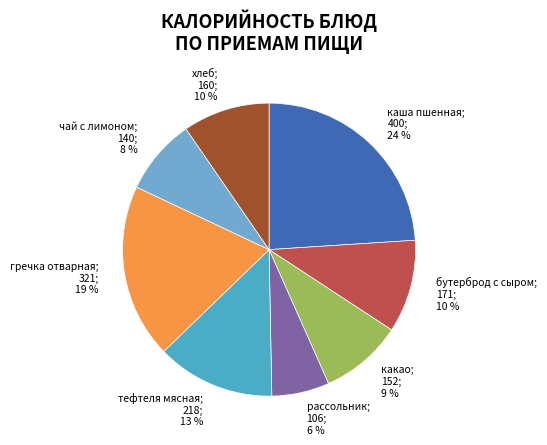

True or false: гречка отварная accounts for 19% of the total.

True